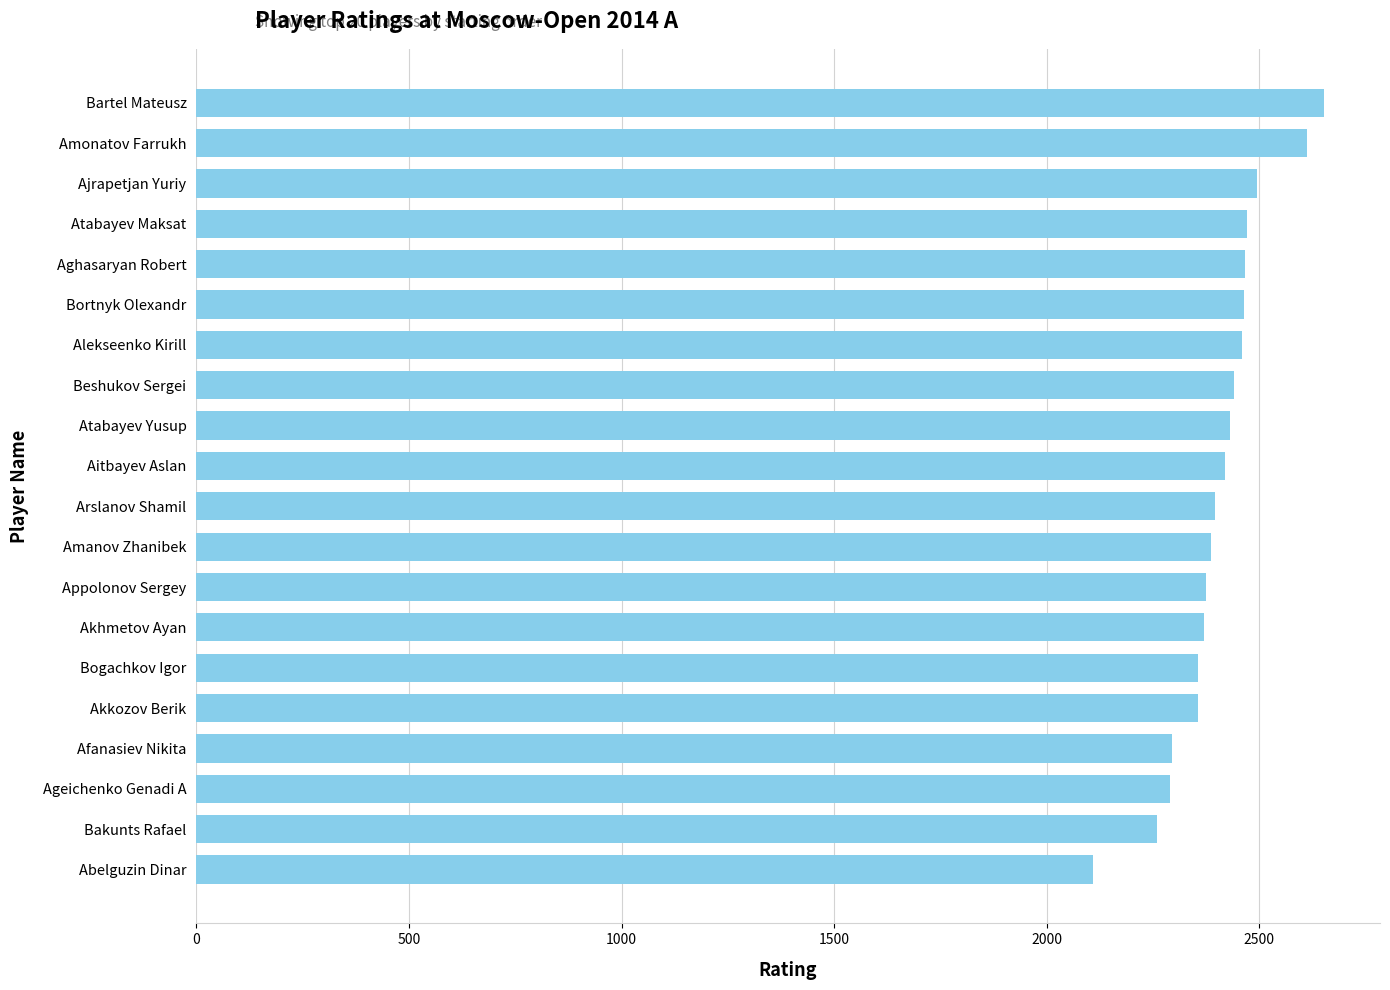

What is the ratio of the value at Appolonov Sergey to the value at Atabayev Yusup?

1.0